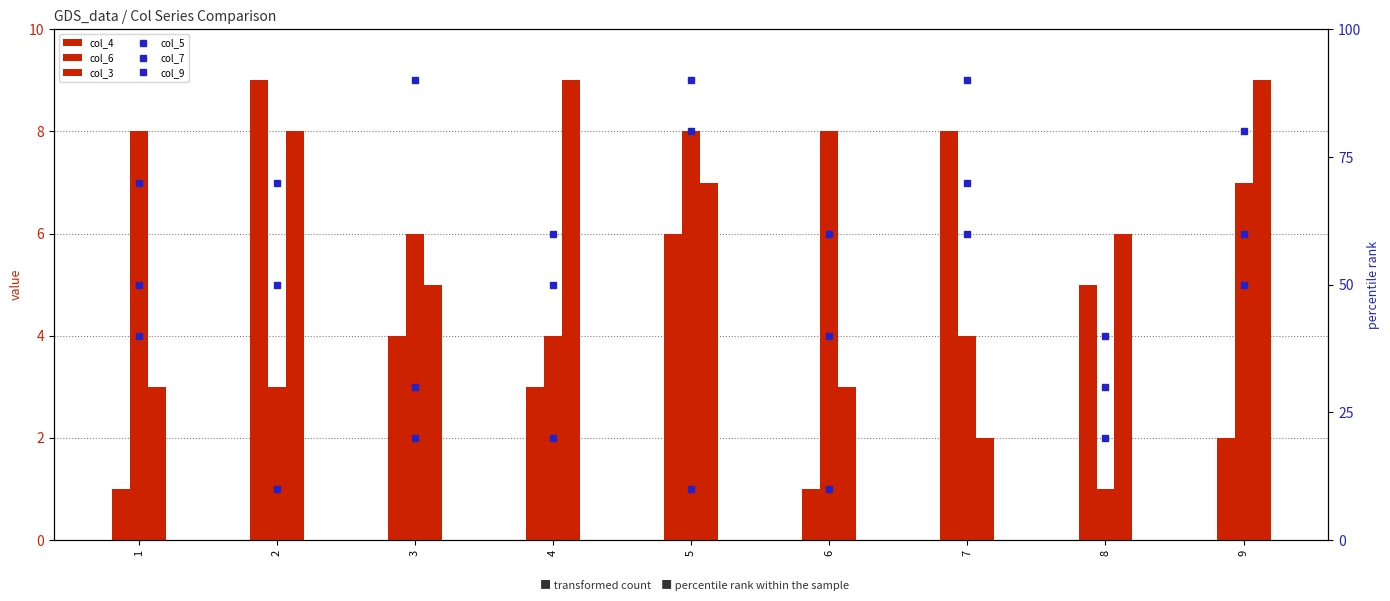

At which category is the sum across all series the highest?

7